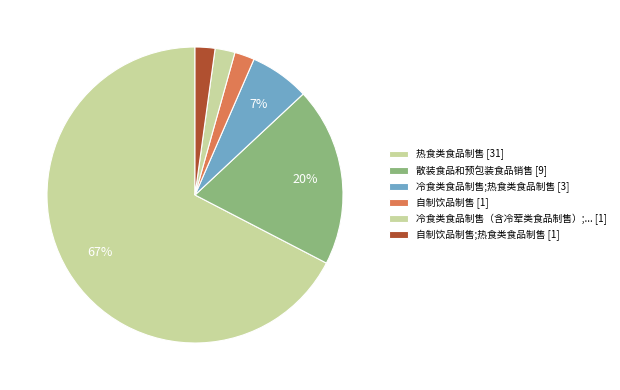

Does any single category account for the majority?

Yes